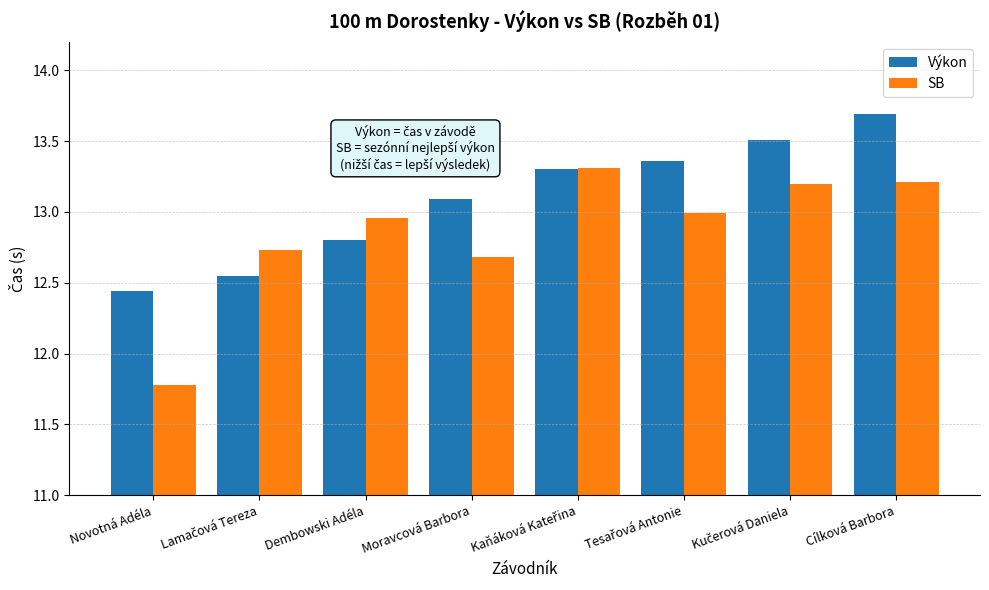

Between Dembowski Adéla and Cílková Barbora, which series saw the biggest shift?

Výkon